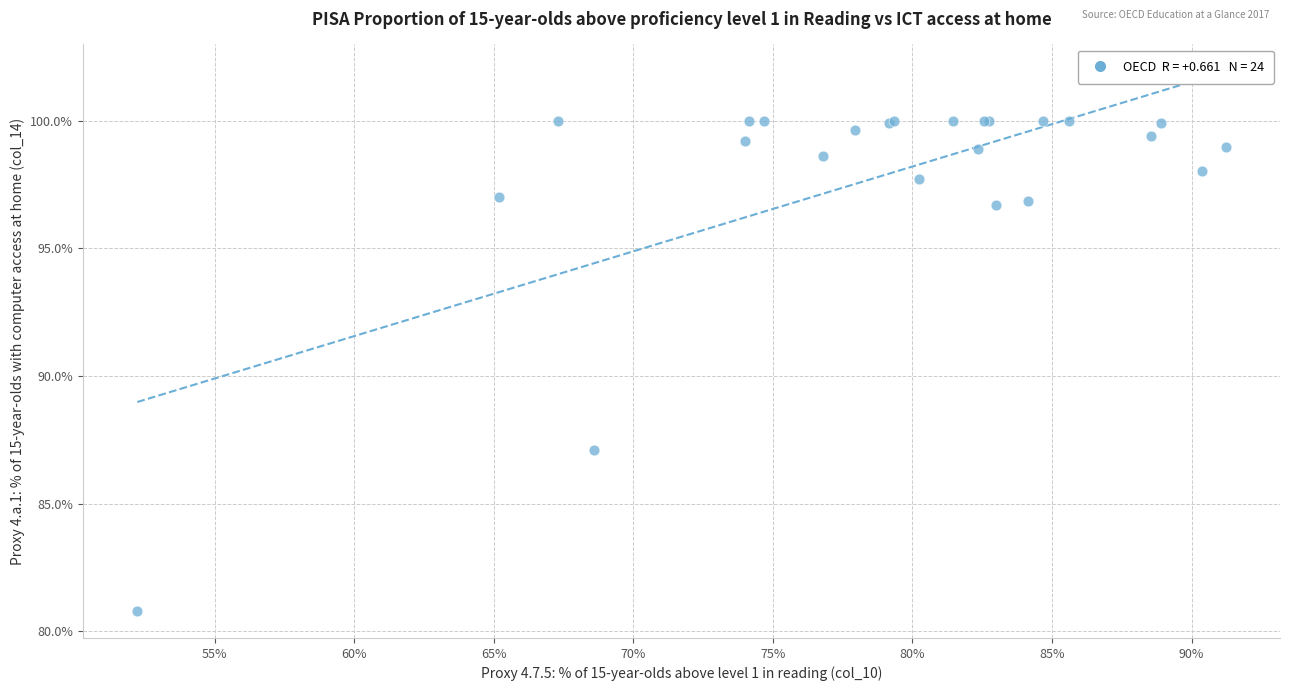

What Y value in the scatter plot is closest to 90?

87.1